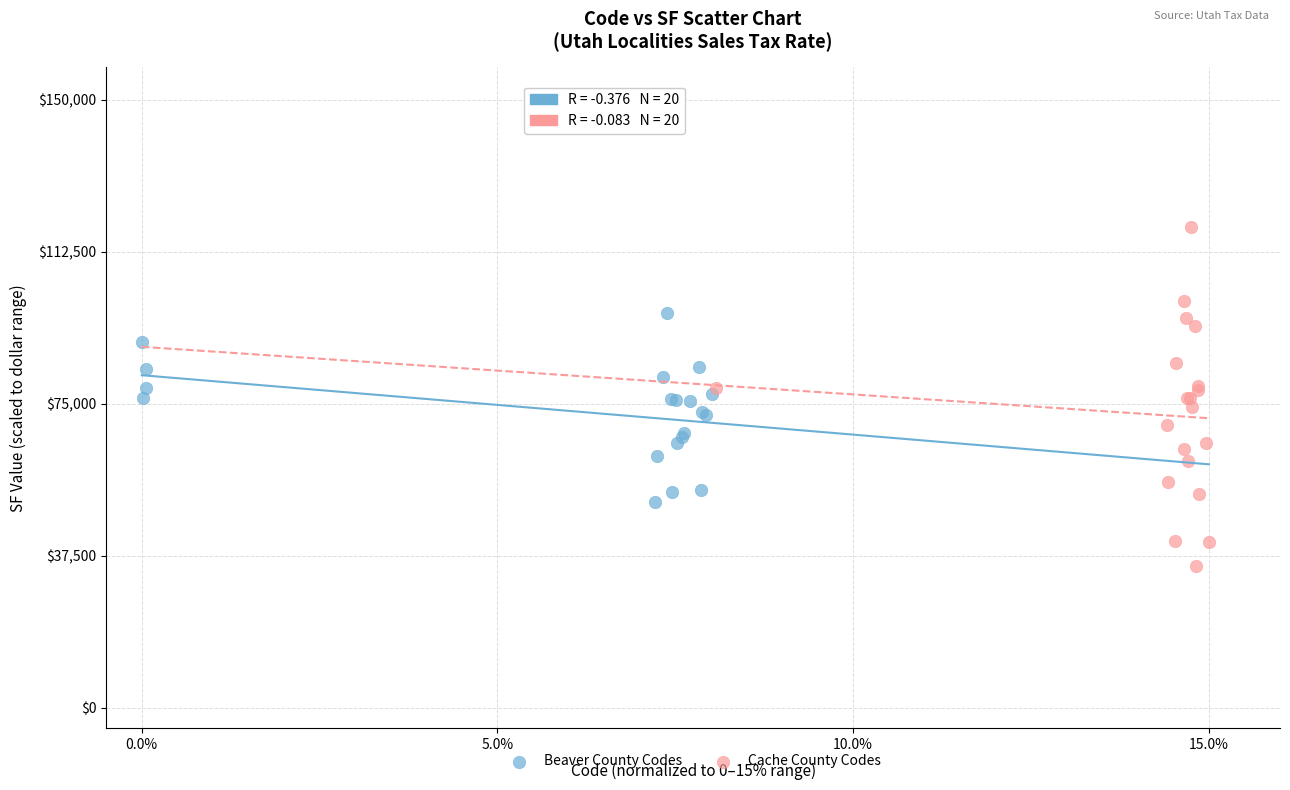

Which series reaches the maximum Y coordinate?

Cache County Codes